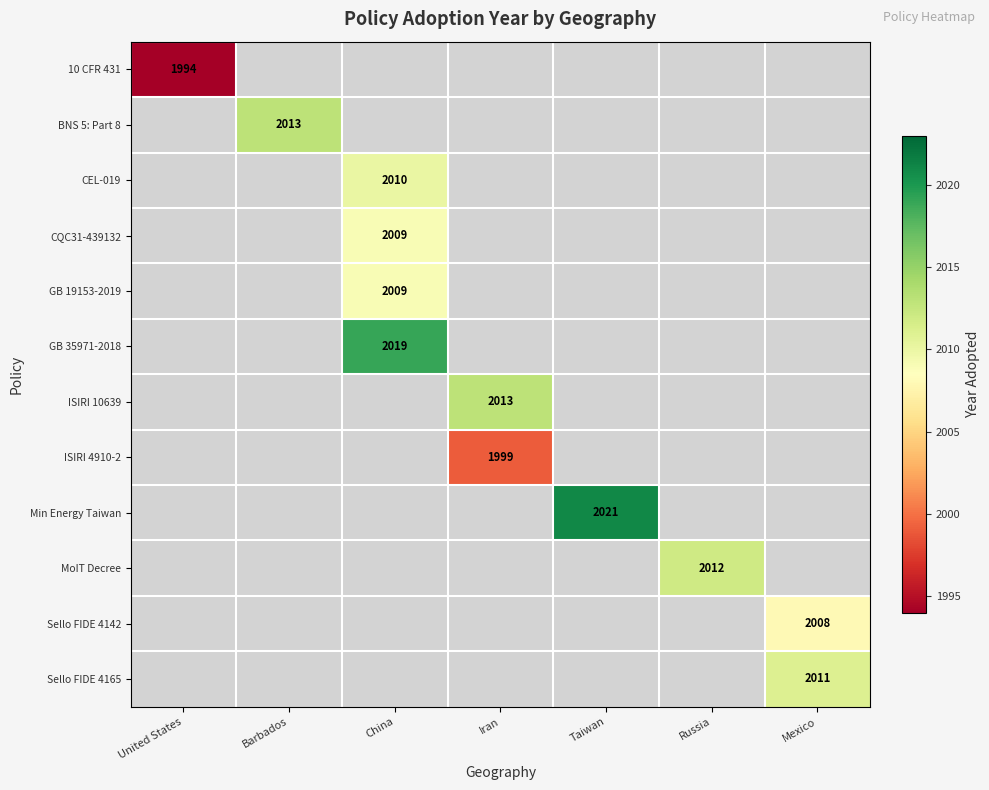

True or false: MoIT Decree has a value of 3604 at Russia.

False